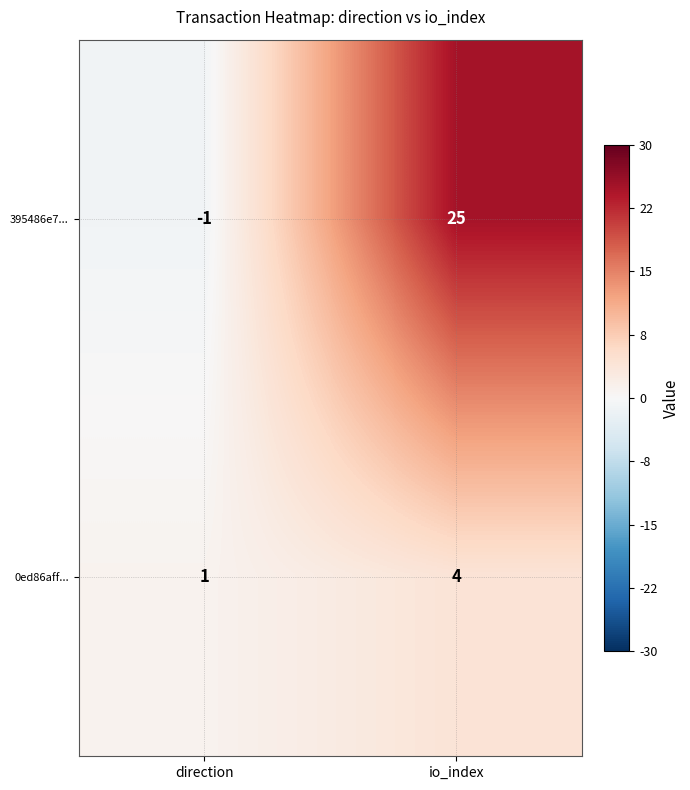

Between direction and io_index, which series saw the biggest shift?

395486e7...